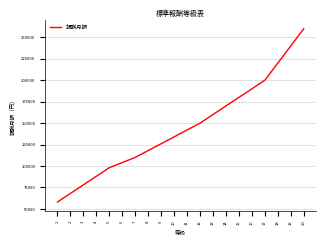

What is the difference between the maximum and minimum values?

202000